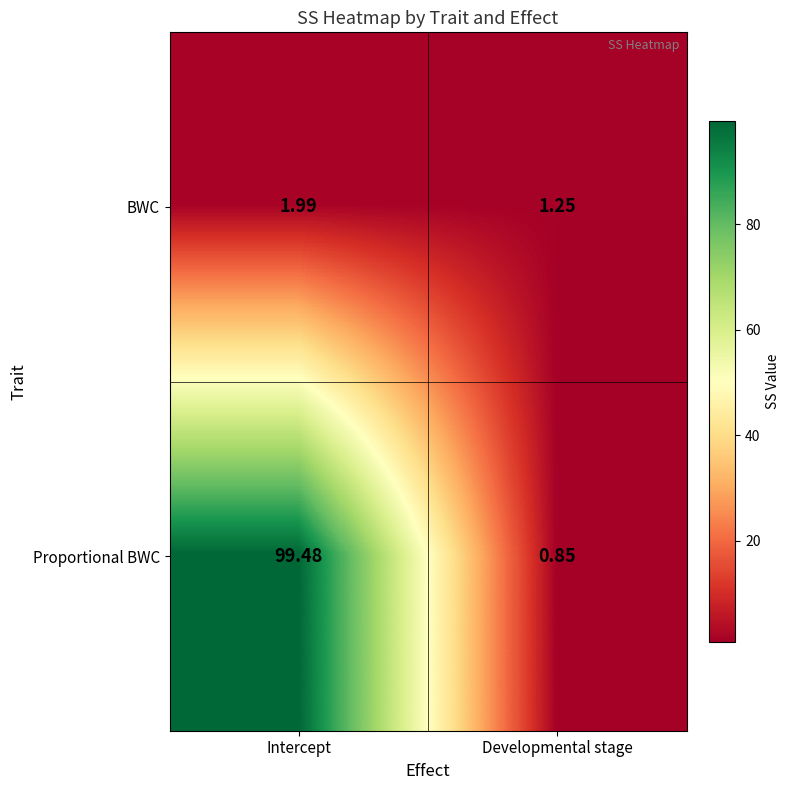

Where is Proportional BWC nearest to the value 50?

Developmental stage